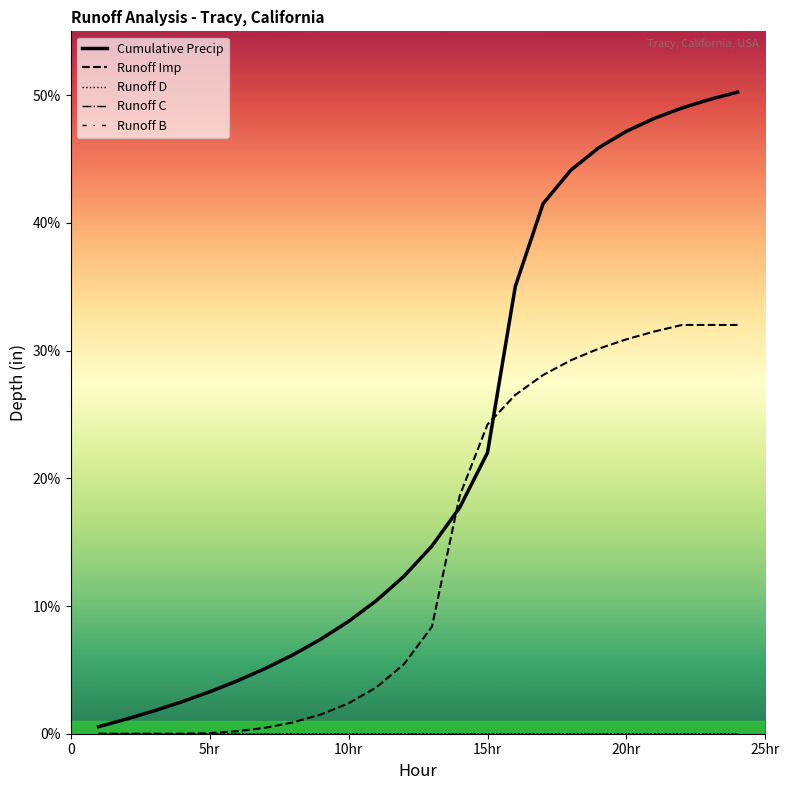

Is this an area chart (filled region under the line)?

No